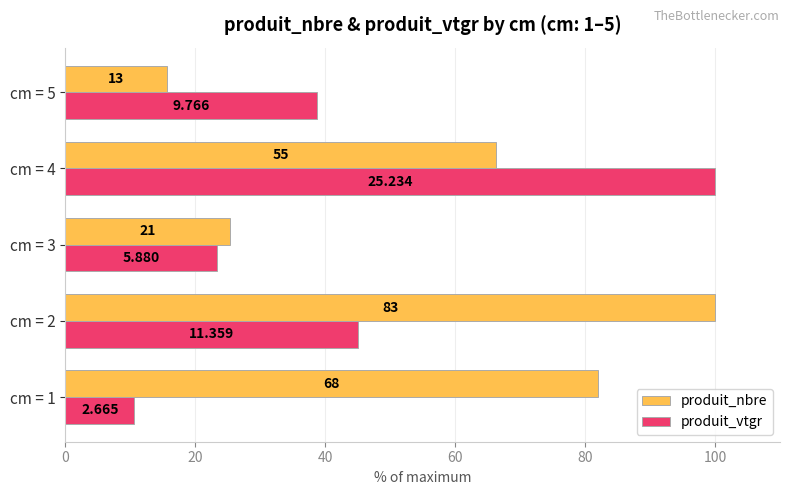

What are all the series names shown in the legend?

produit_nbre, produit_vtgr